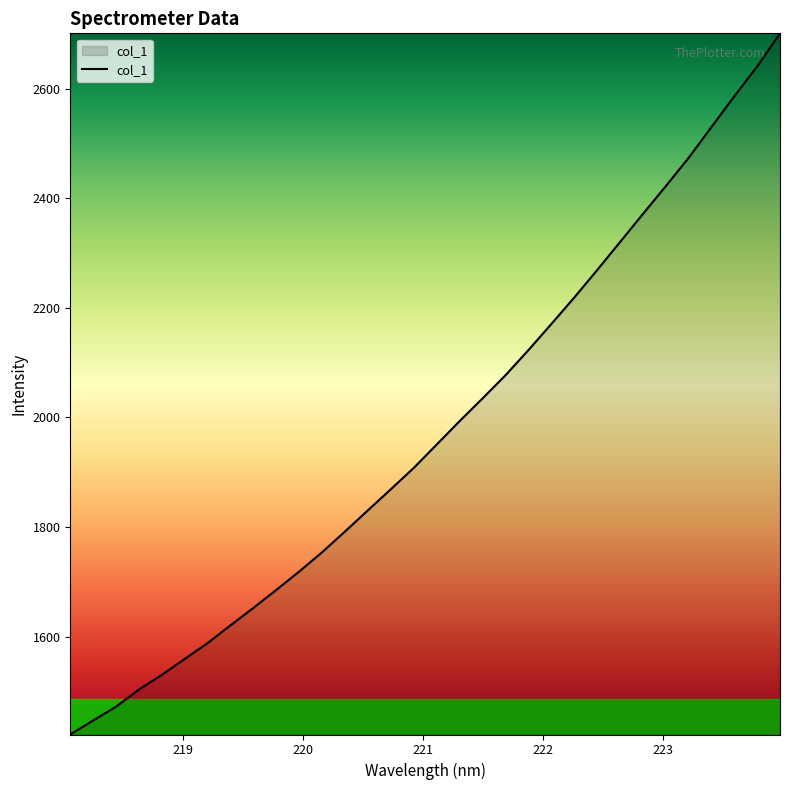

What is the difference between the maximum and minimum values?

1280.1